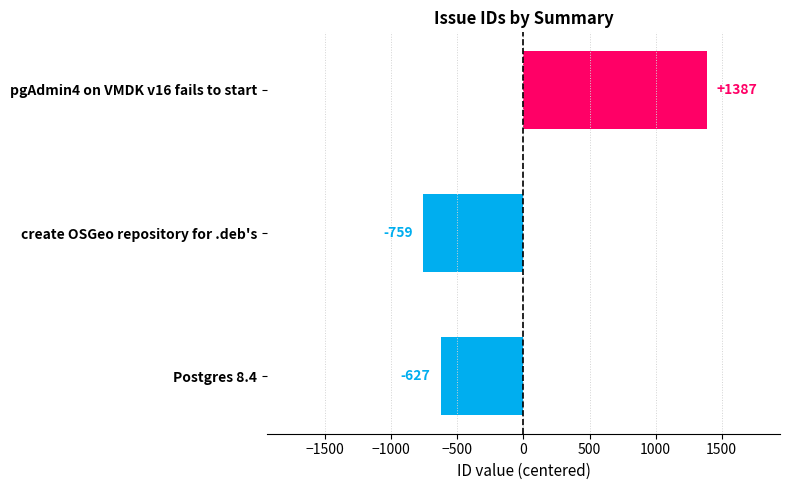

True or false: the data shows -847.9 at Postgres 8.4.

False